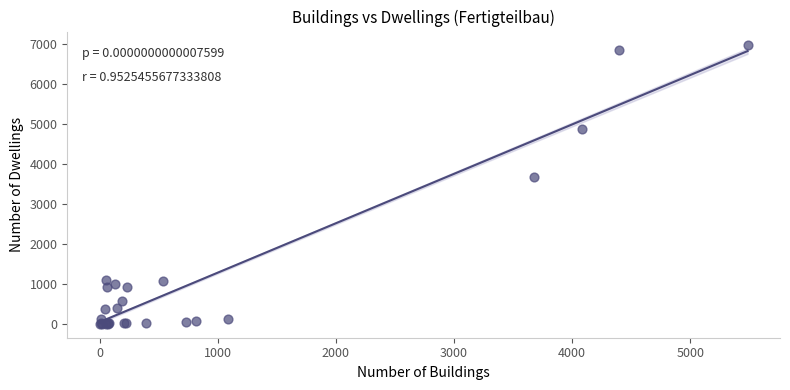

What Y value in the scatter plot is closest to 3477?

3679